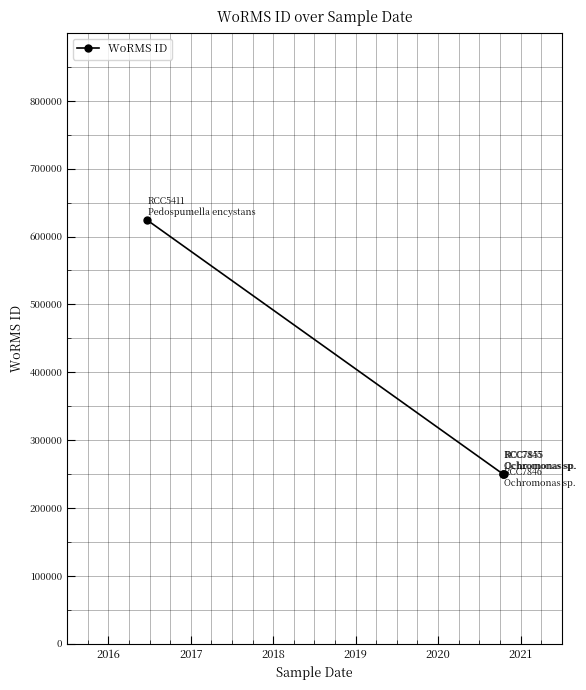

What is the change in value from 2016 to 2019?

-374538